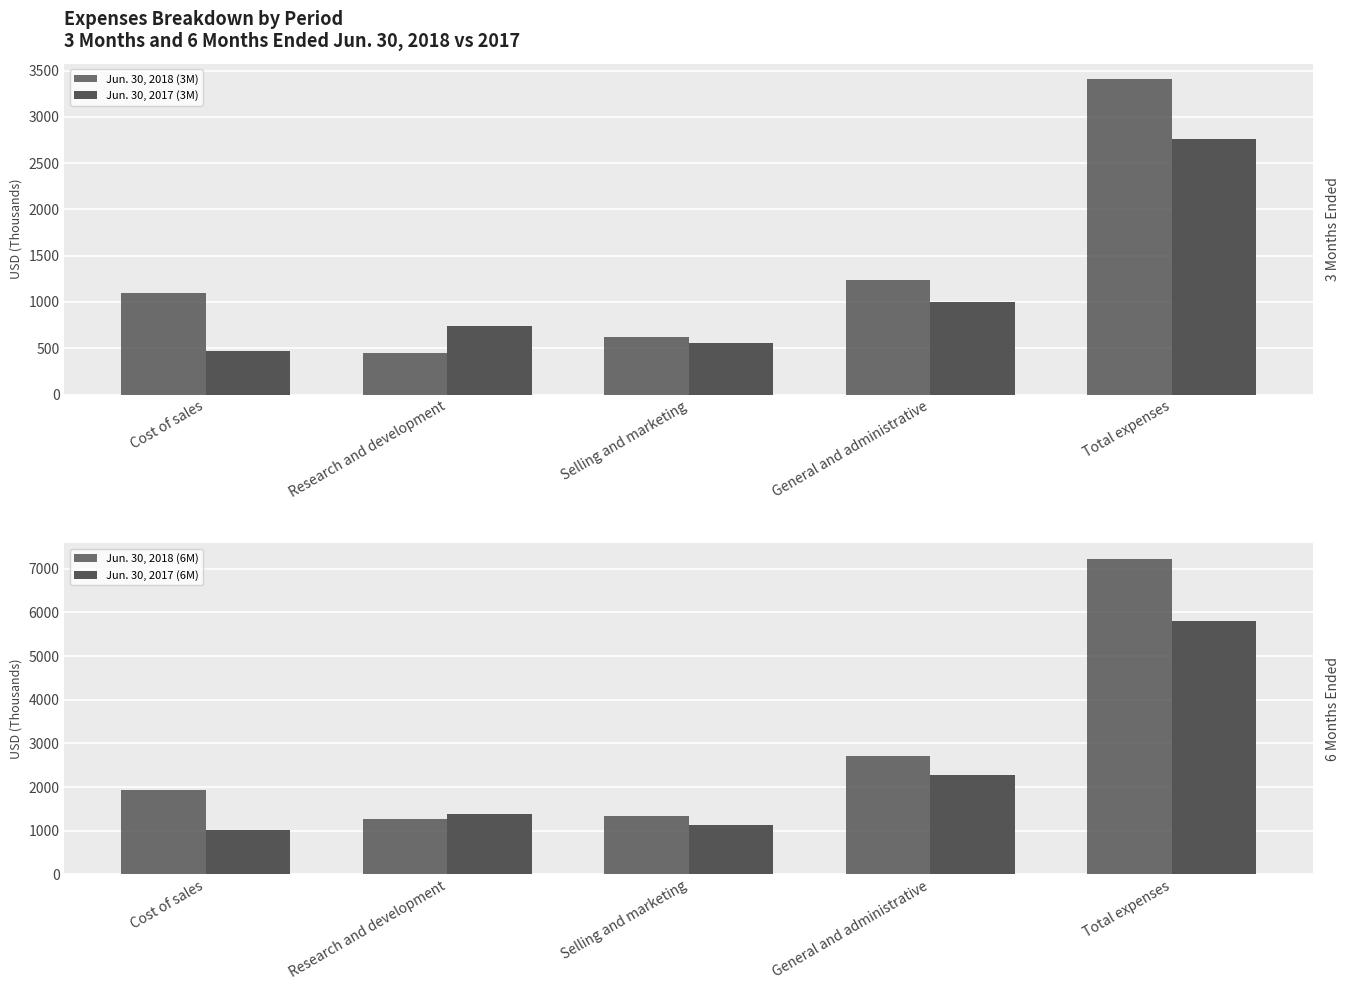

Reading left to right, list all the values displayed in this chart.

Jun. 30, 2018 (3M): 1095	452	624	1233	3404
Jun. 30, 2017 (3M): 471	739	557	997	2764
Jun. 30, 2018 (6M): 1920	1263	1332	2707	7222
Jun. 30, 2017 (6M): 1024	1384	1133	2274	5815